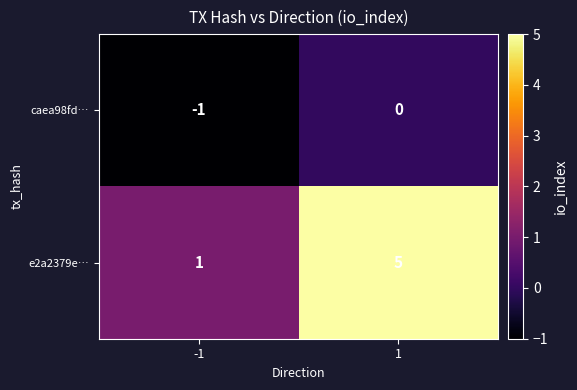

The caea98fd… series shows -1 at 1. True or false?

False